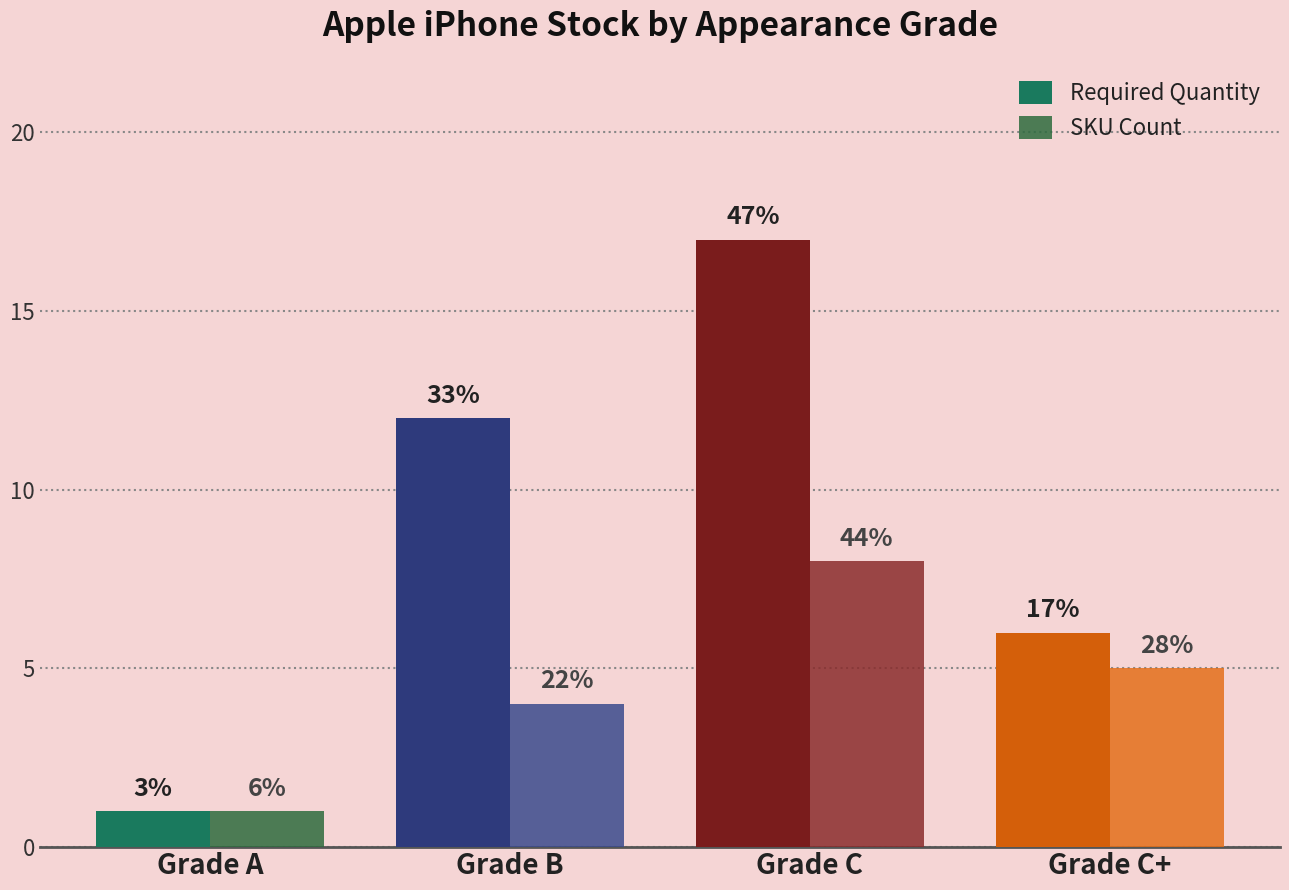

How many bars are there in total?

8